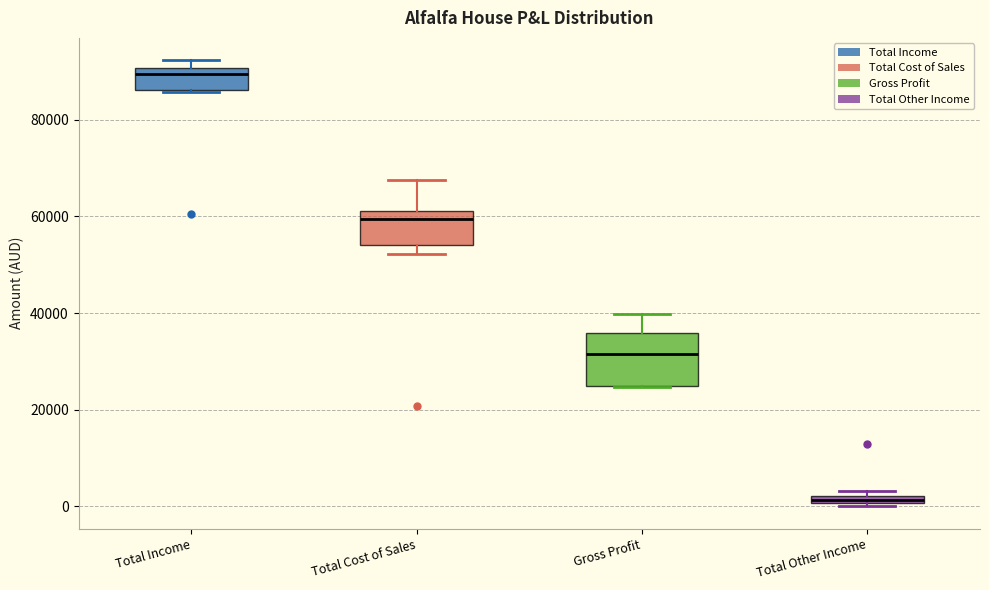

Which box has the highest median line?

Total Income